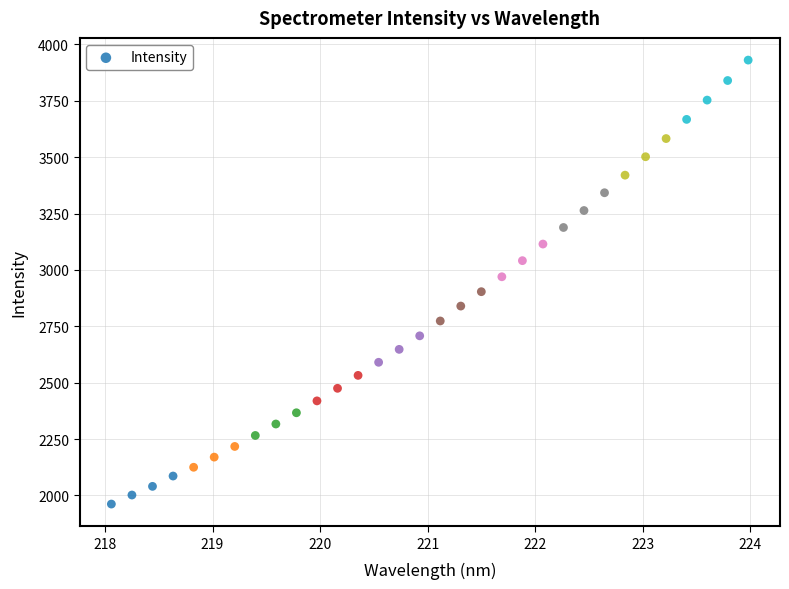

What is the range of Y values (max minus min)?

1968.8